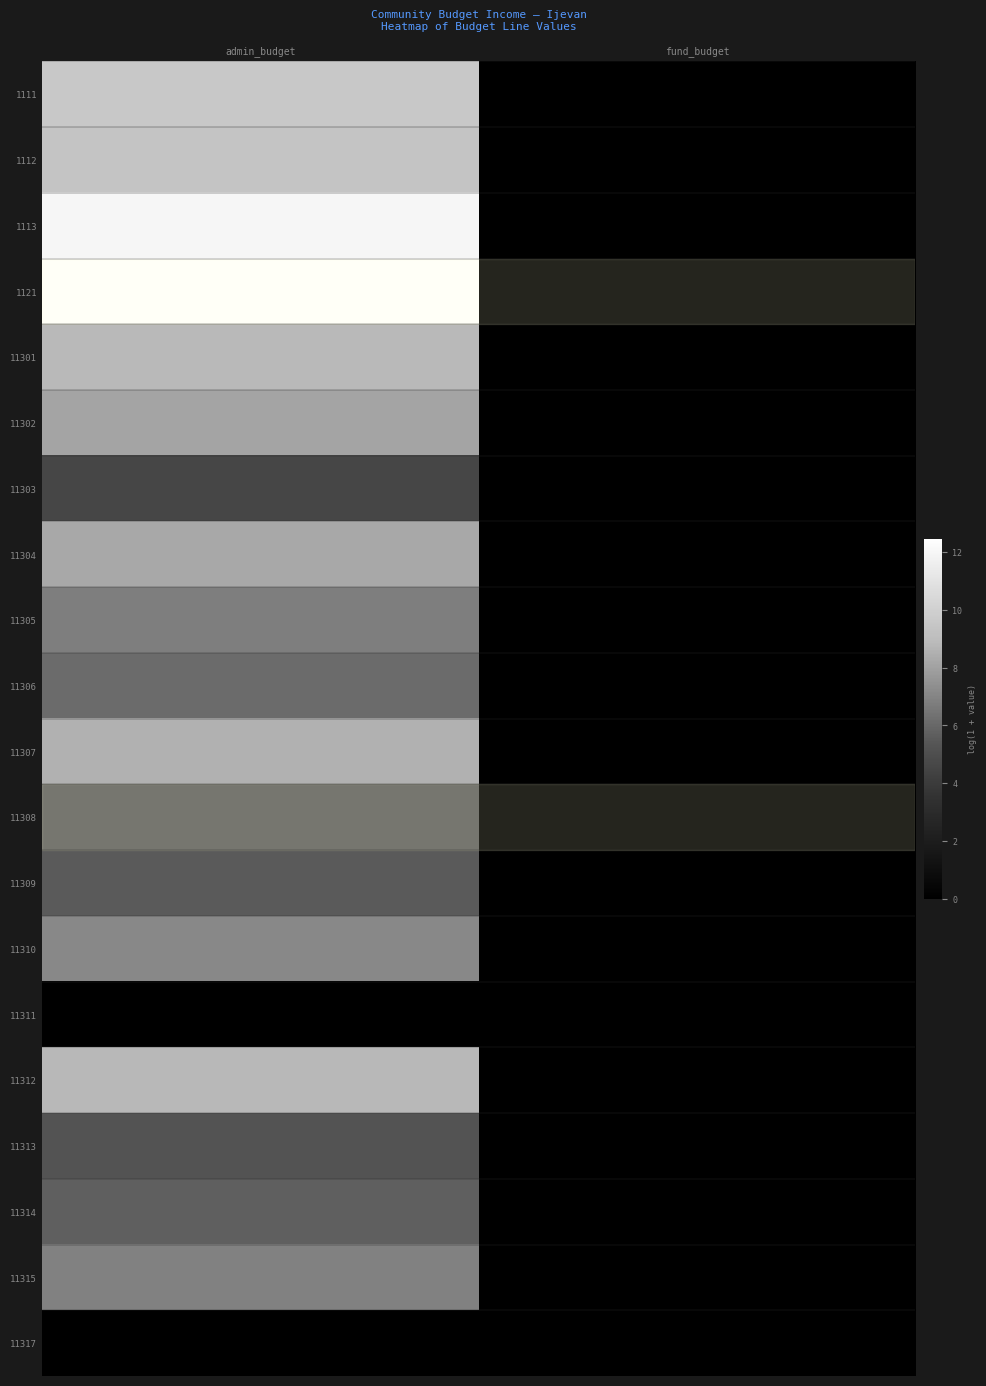

At which category does the chart reach its minimum across all series?

fund_budget